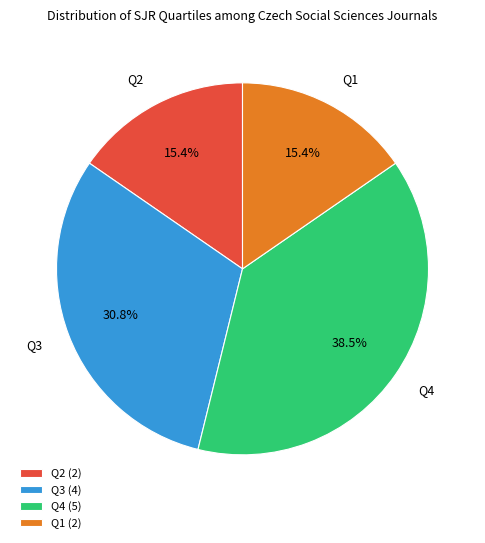

How many segments does this pie chart have?

4